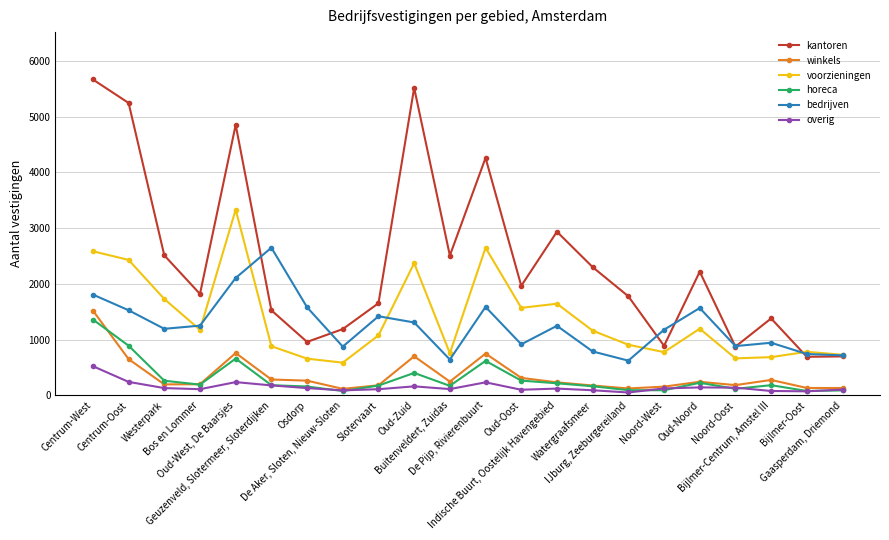

What is the approximate value of overig at Watergraafsmeer, to the nearest 10?

90